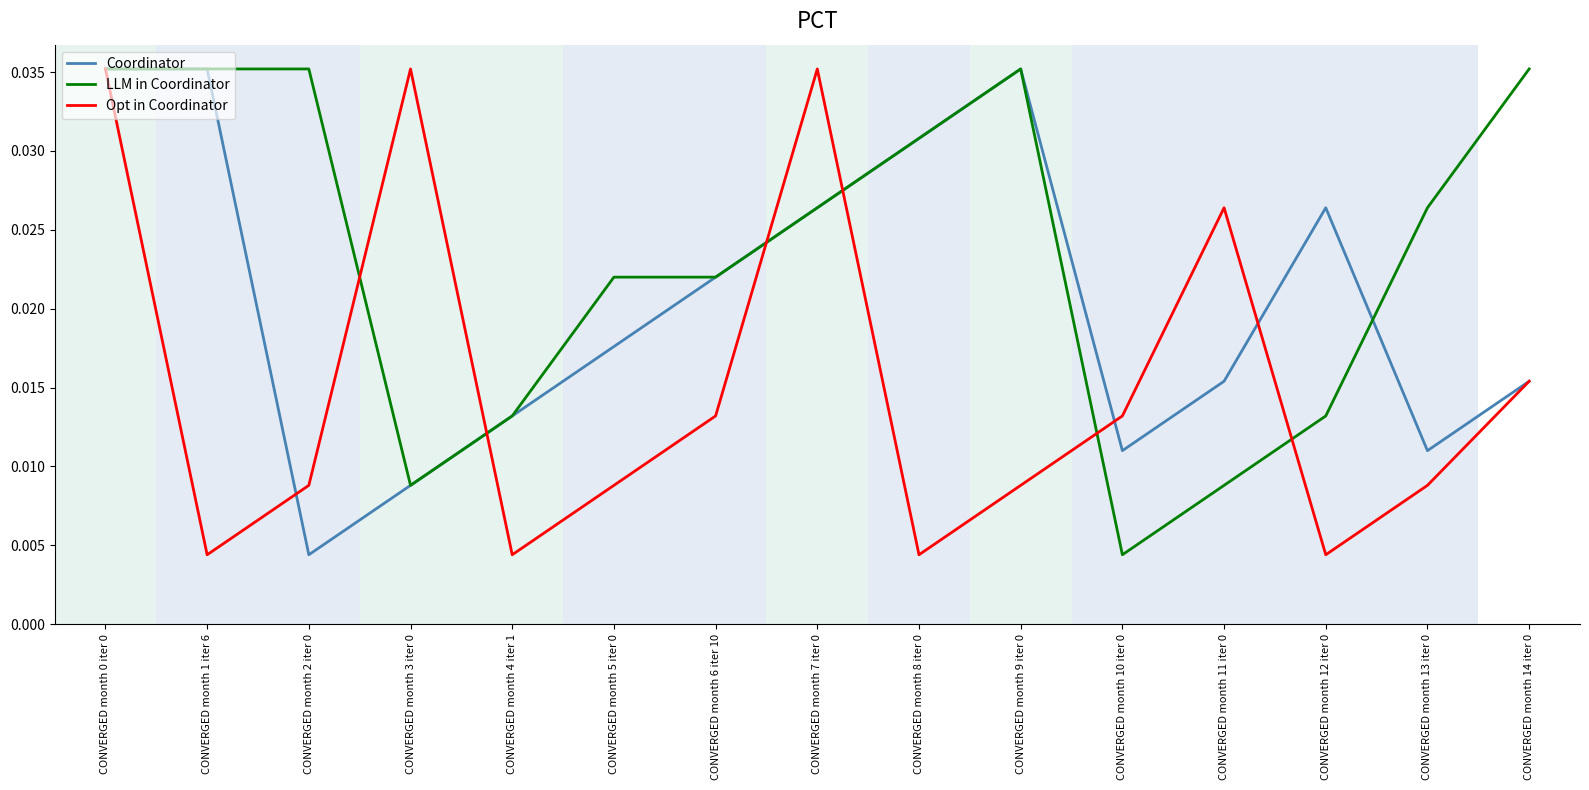

What is the total value across all series at CONVERGED month 11 iter 0?

0.1